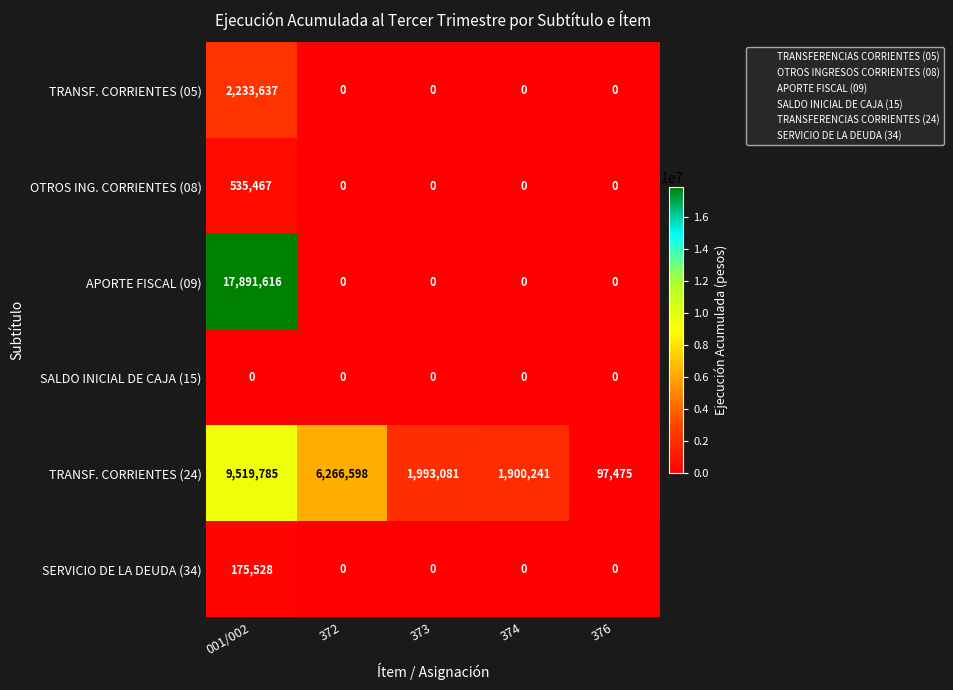

At which label does TRANSF. CORRIENTES (24) reach its minimum?

376